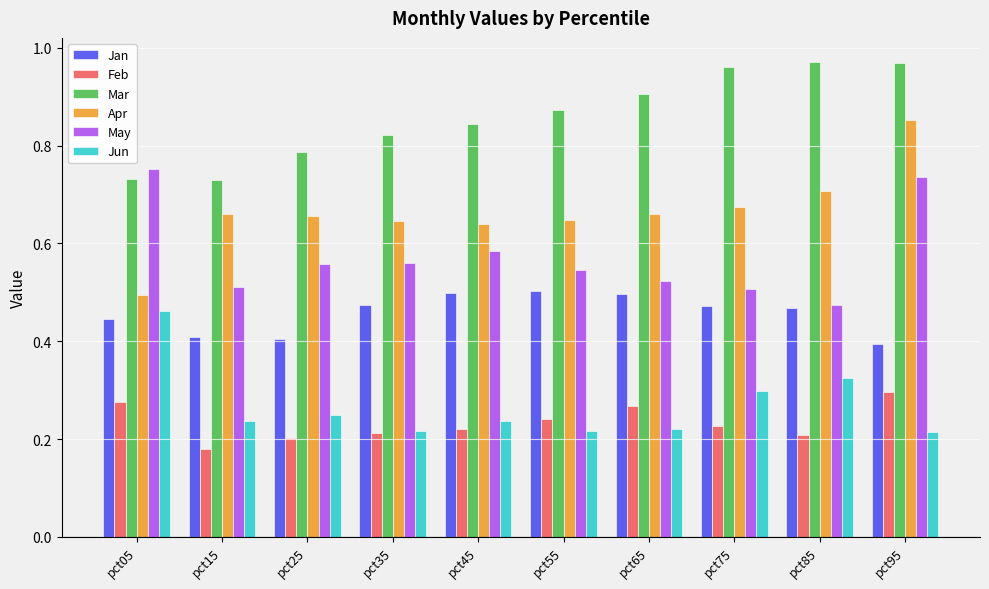

What are all the series names shown in the legend?

Jan, Feb, Mar, Apr, May, Jun